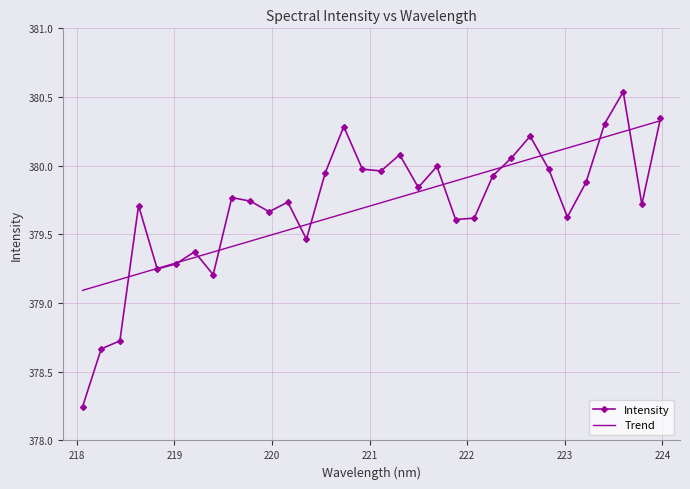

Which series has the widest spread of values?

Intensity